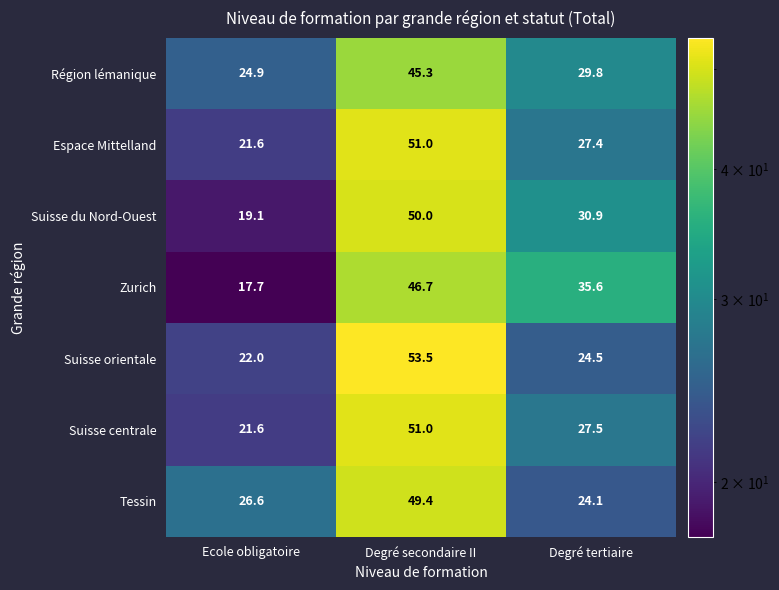

Reading right to left, list all the values displayed in this chart.

Région lémanique: 29.8	45.3	24.9
Espace Mittelland: 27.4	51.0	21.6
Suisse du Nord-Ouest: 30.9	50.0	19.1
Zurich: 35.6	46.7	17.7
Suisse orientale: 24.5	53.5	22.0
Suisse centrale: 27.5	51.0	21.6
Tessin: 24.1	49.4	26.6